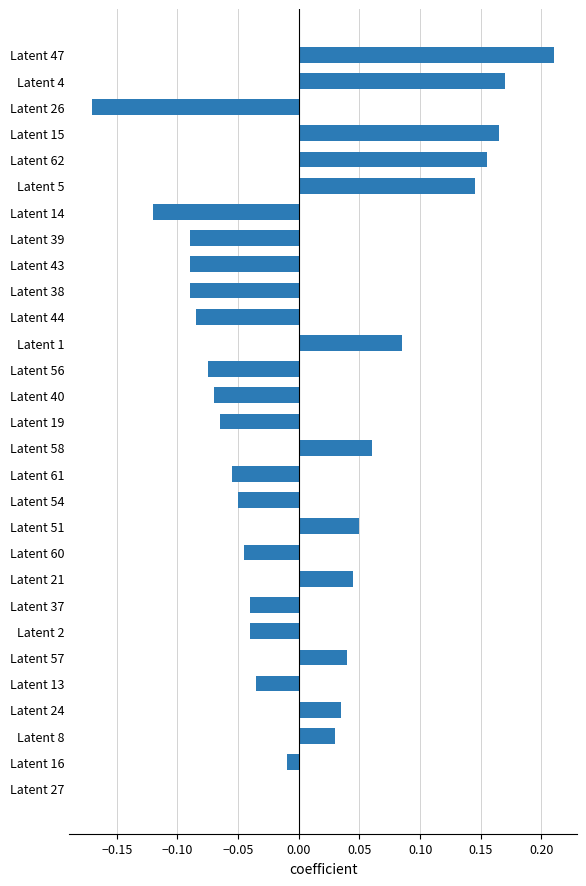

Which label corresponds to the largest value in the chart?

Latent 47